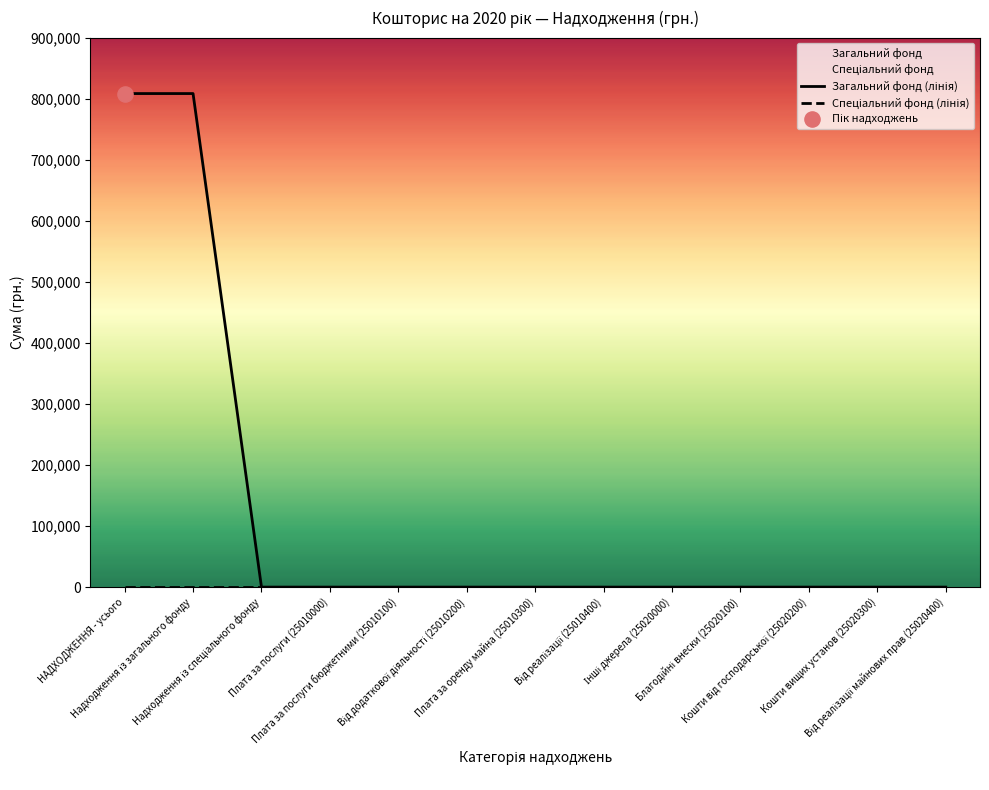

Which series has the largest total across all categories?

Загальний фонд (лінія)